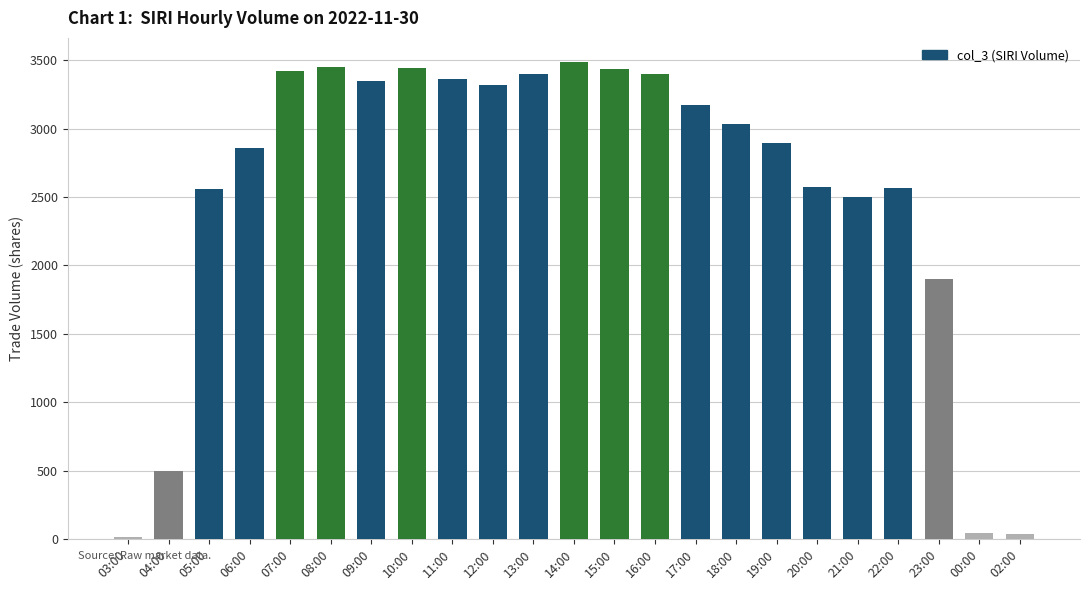

Between 16:00 and 19:00, which is larger?

16:00